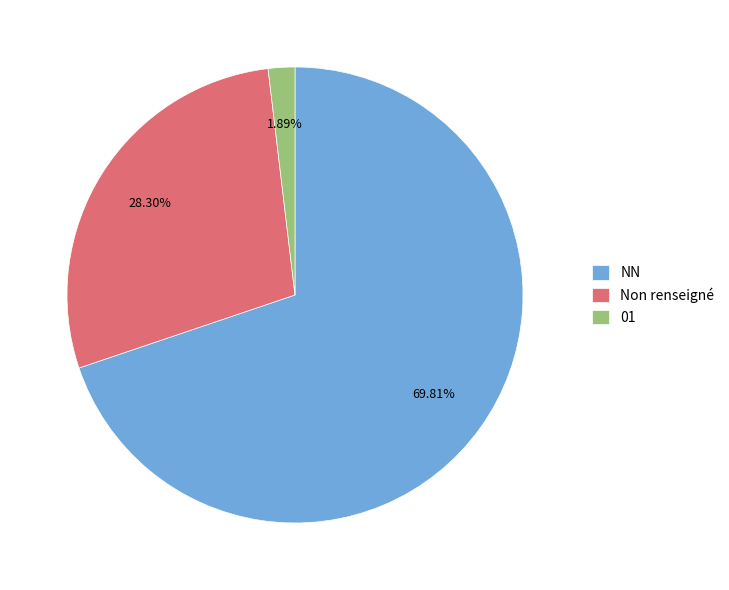

Which category has the biggest portion of the pie?

NN